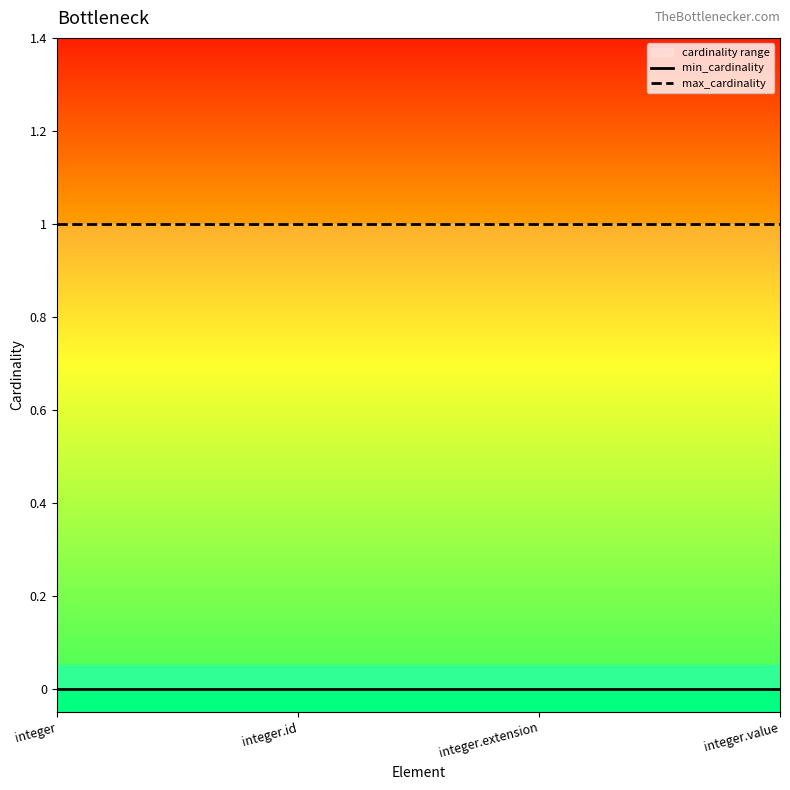

At how many categories does at least one series exceed 0?

4